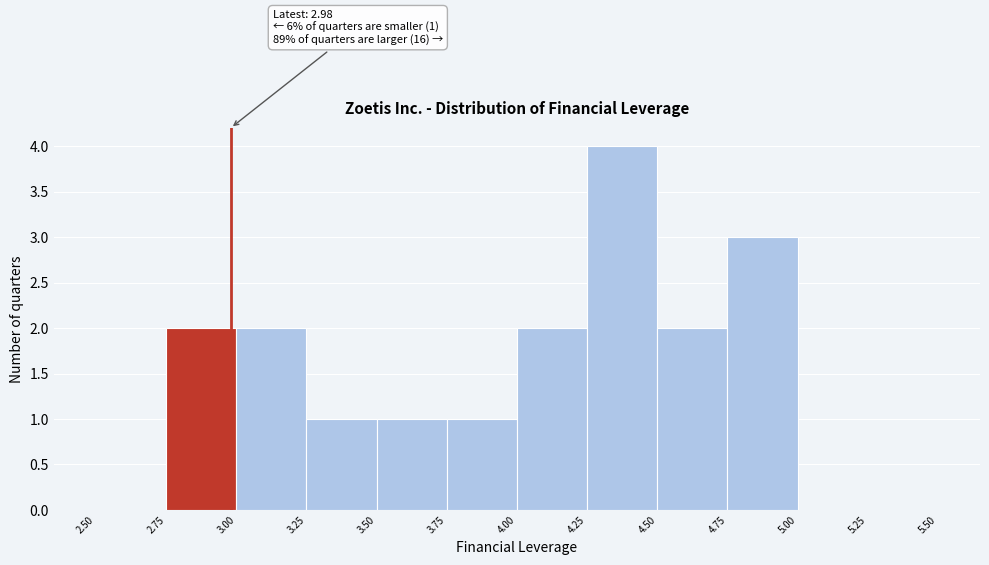

Over which range of the x-axis is the bar tallest?

4.25 to 4.50